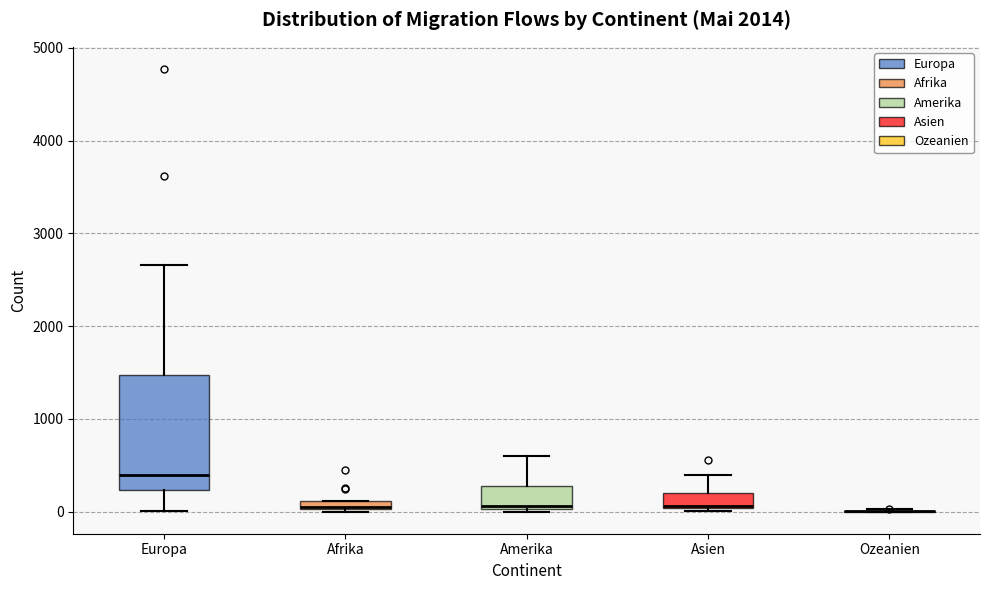

Where does the upper whisker of the box for Amerika end on the y-axis? The values are not printed on the chart, so give them approximately, as read against the axis.

600